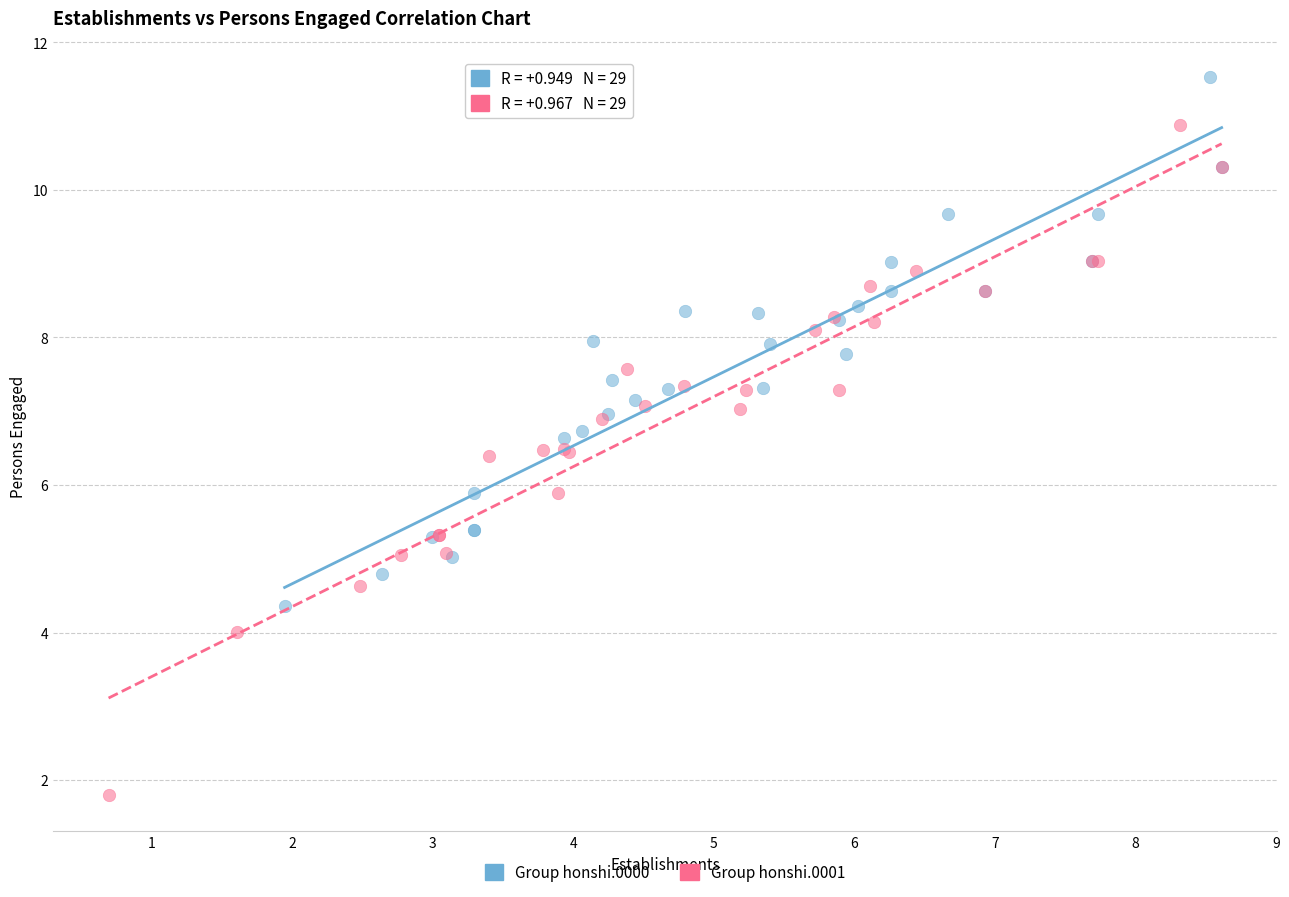

Which series contains the highest Y value?

Group honshi.0000